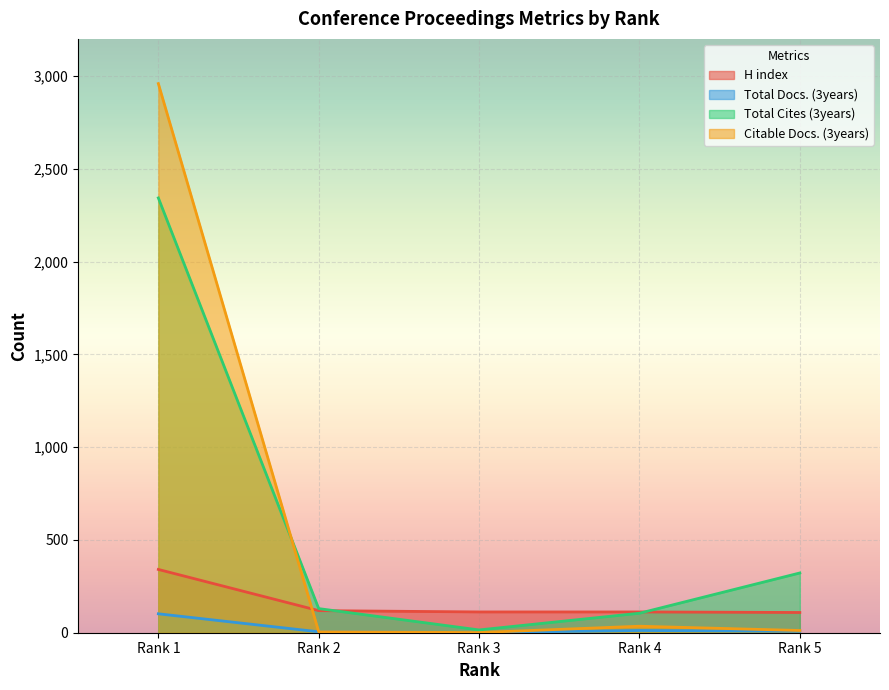

How many lines are shown in the chart?

4